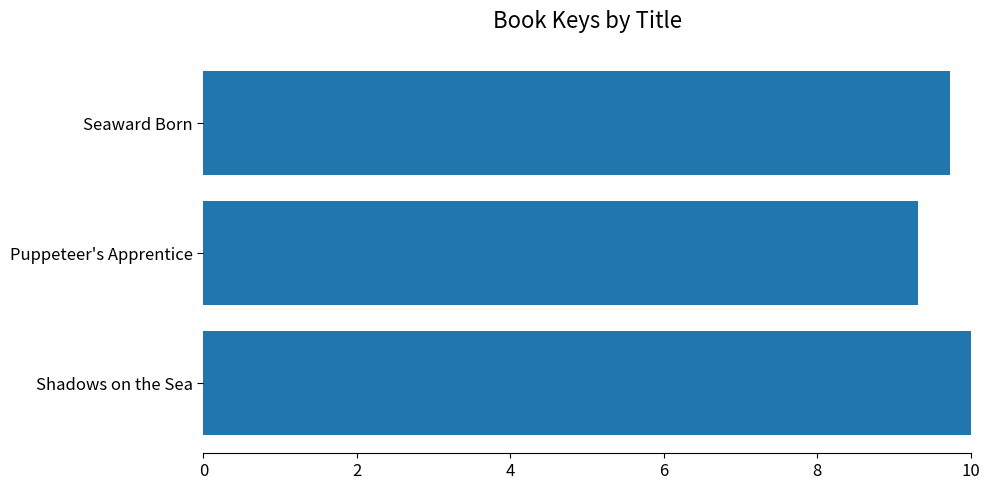

Is it true that the value at Shadows on the Sea is 10.0?

True